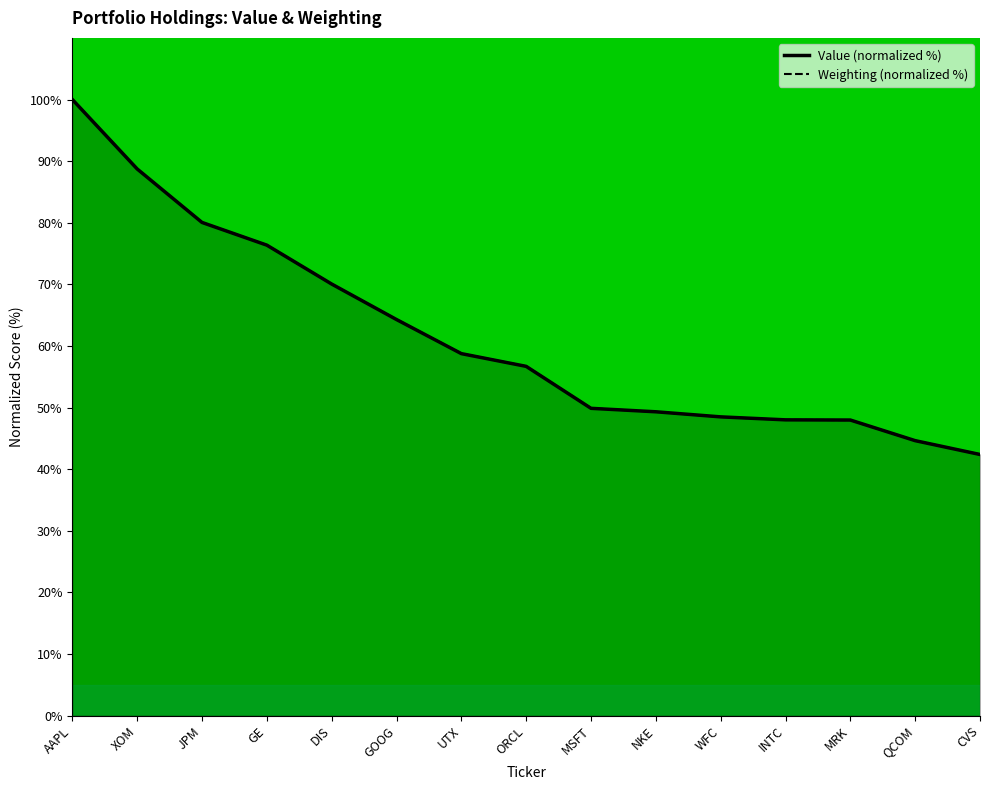

After their last crossing, which series has the higher values: Weighting or Value?

Weighting